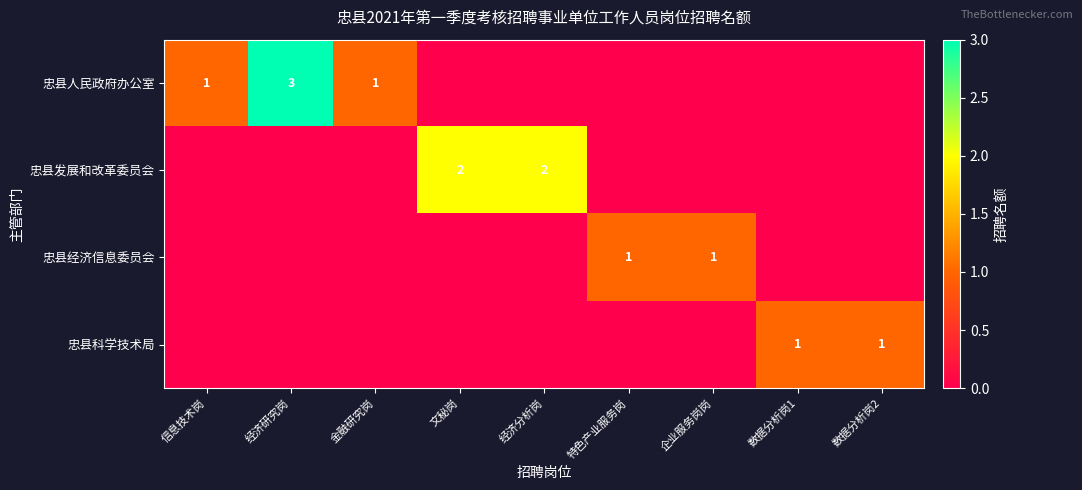

Is it true that 忠县科学技术局 equals 1 at 数据分析岗1?

True